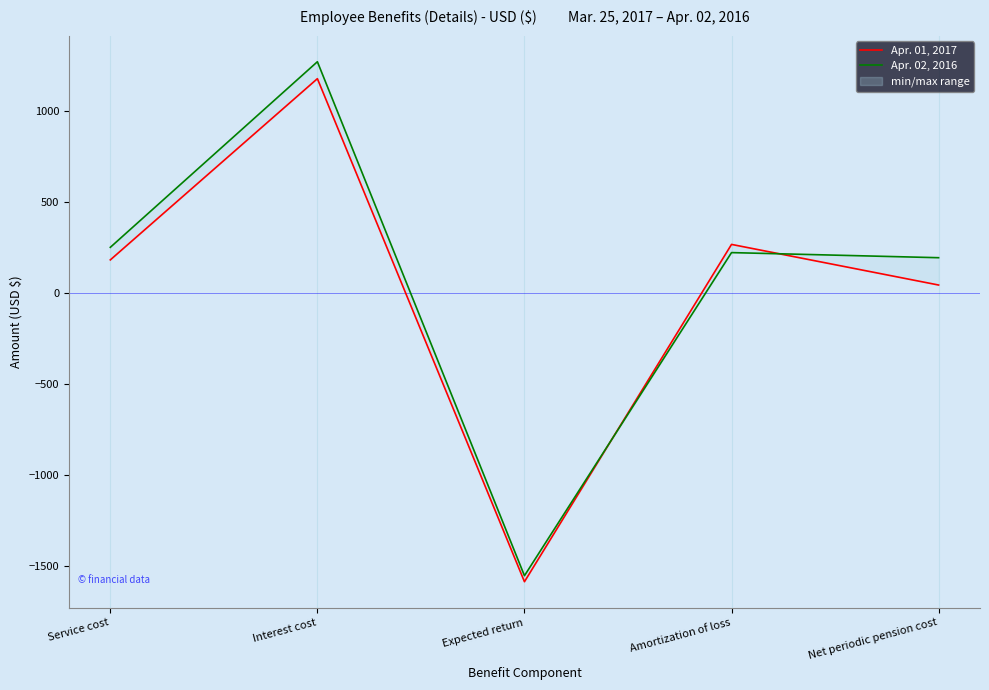

Count the number of categories in the chart.

5